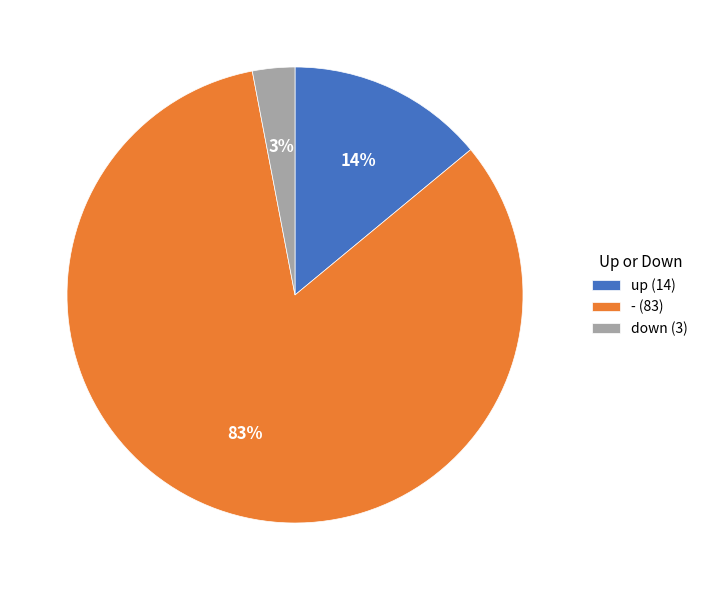

What percentage is the down slice, to the nearest percent?

3%